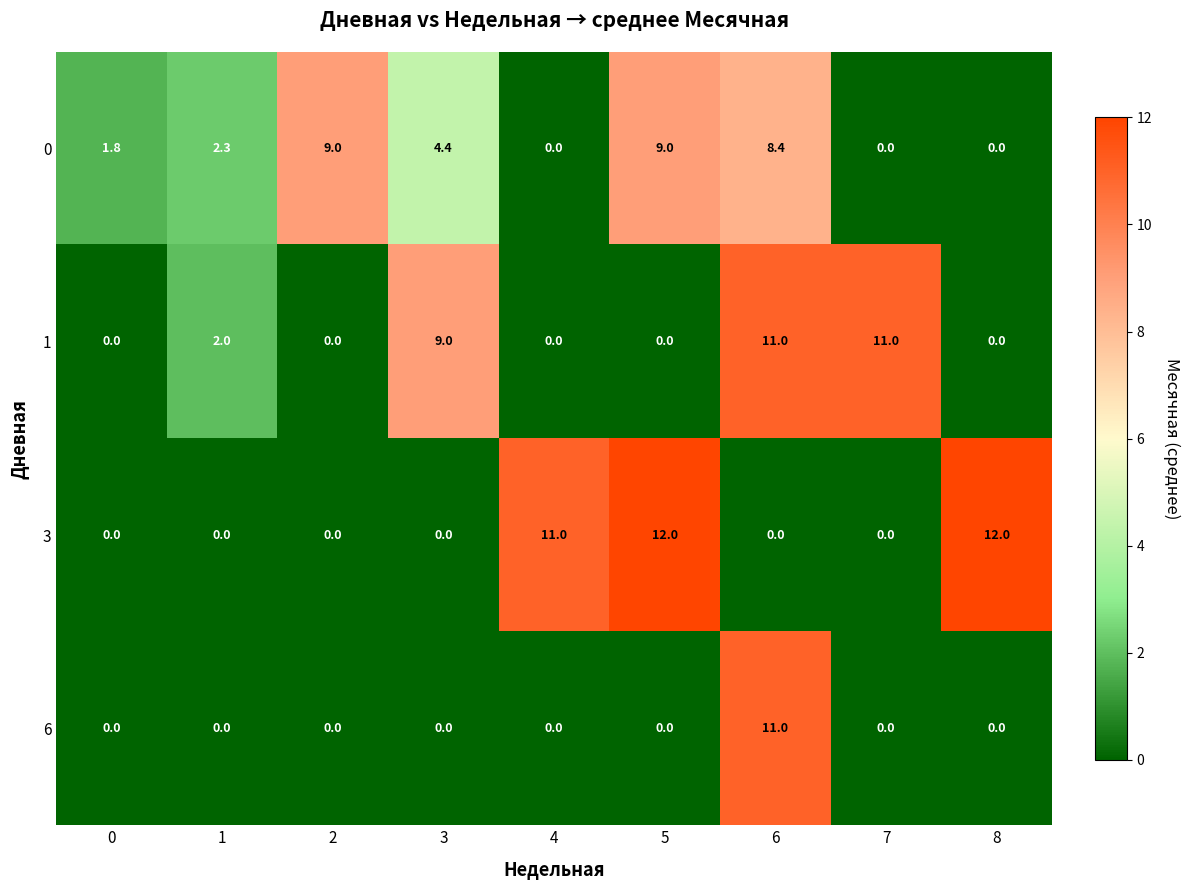

Which series has the widest spread of values?

3